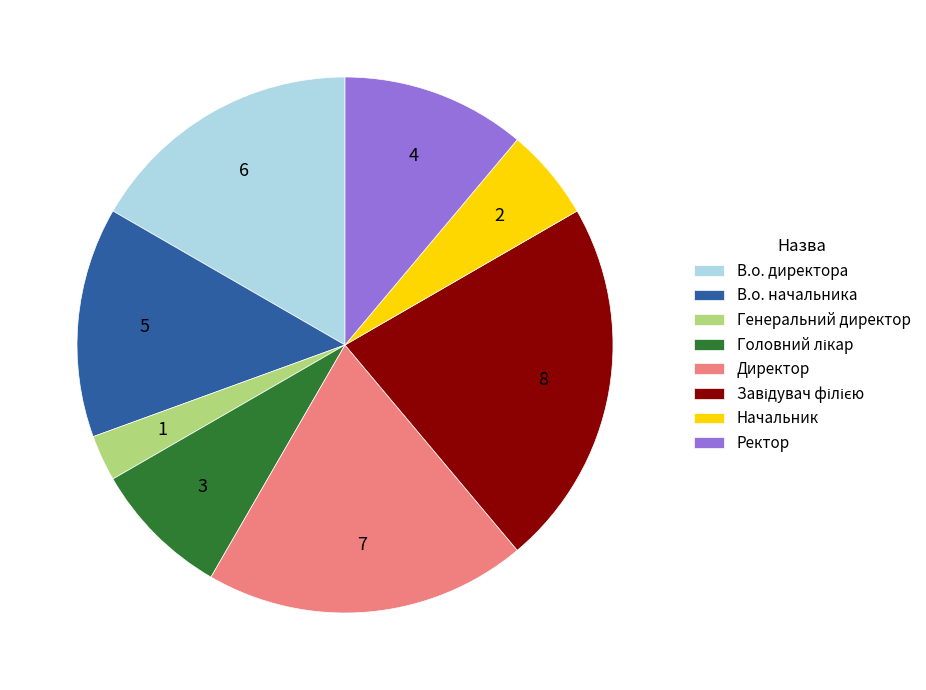

Is there a majority slice in this chart?

No